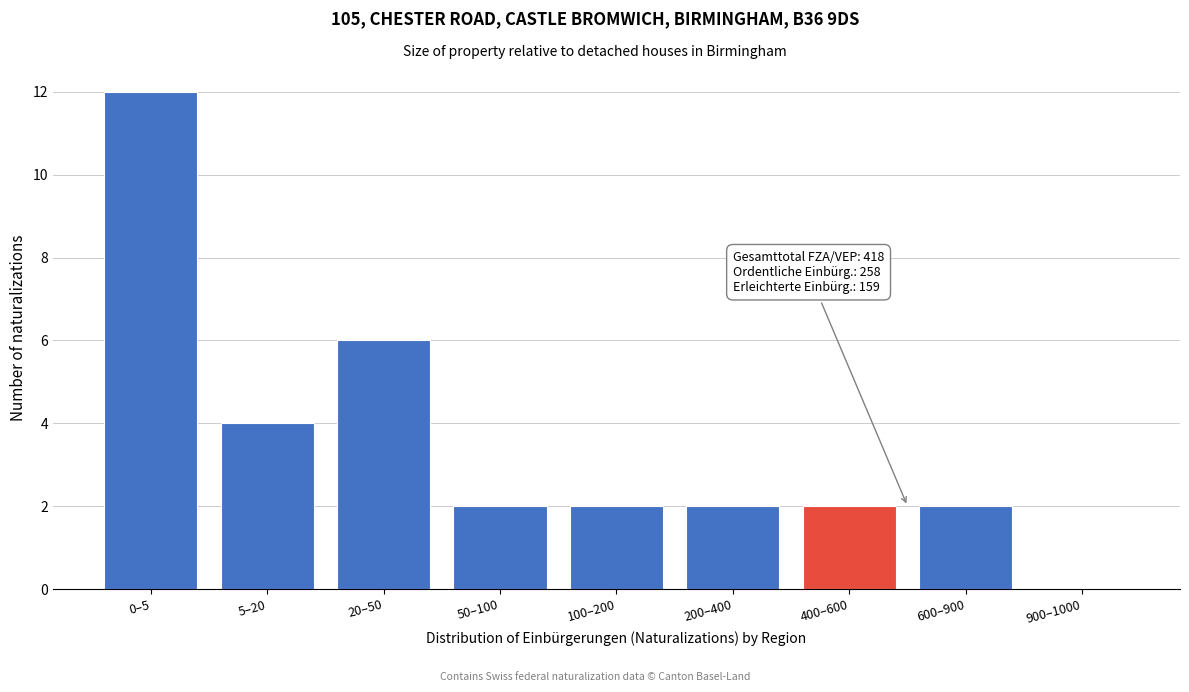

Reading left to right, extract all data points from this chart.

0–5=12	5–20=4	20–50=6	50–100=2	100–200=2	200–400=2	400–600=2	600–900=2	900–1000=0